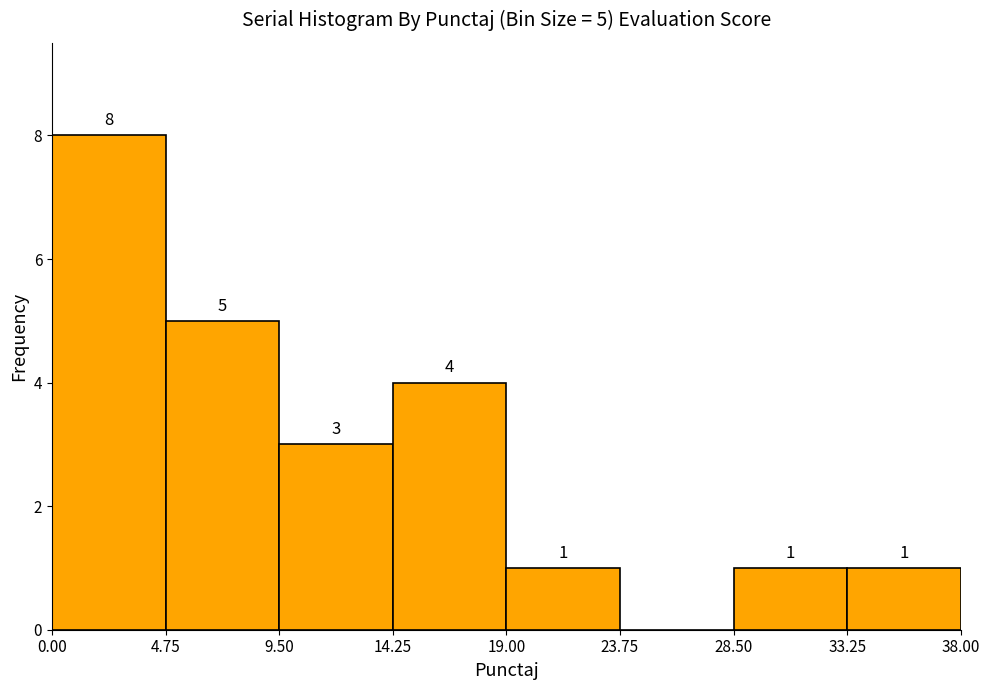

Over which range of the x-axis is the bar tallest?

0.00 to 4.75